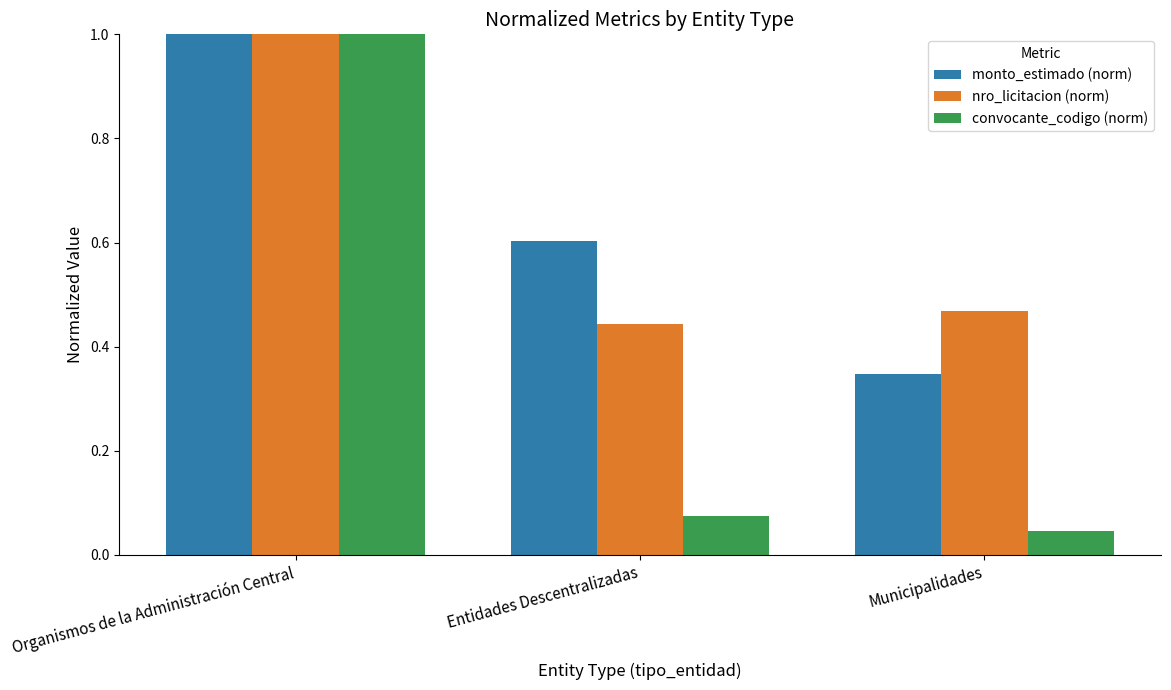

True or false: nro_licitacion (norm) has a value of 1.7 at Organismos de la Administración Central.

False